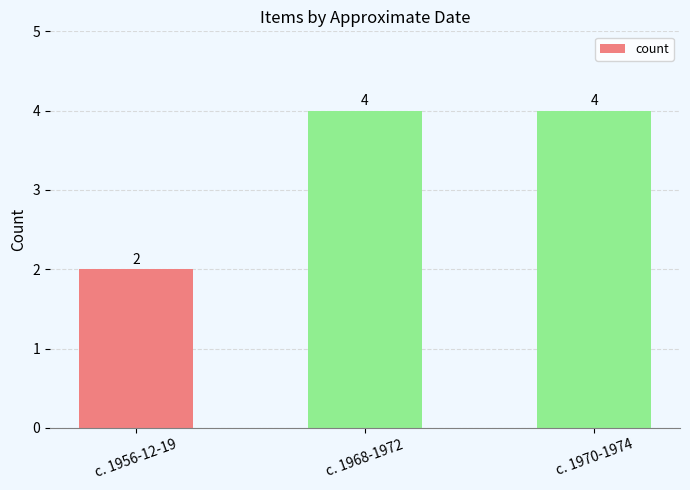

What is the average value?

3